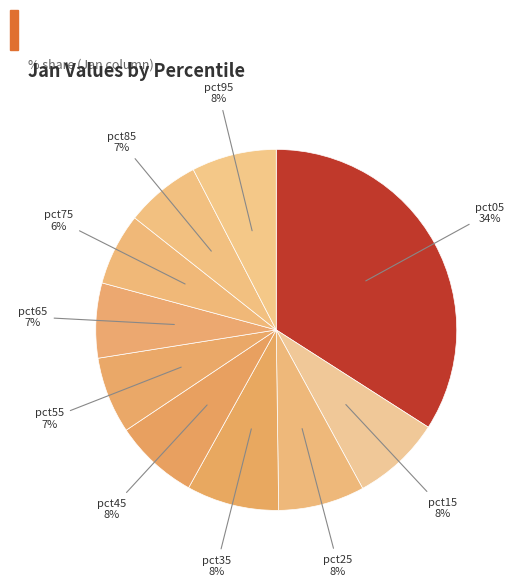

What is the largest slice in the pie chart?

pct05